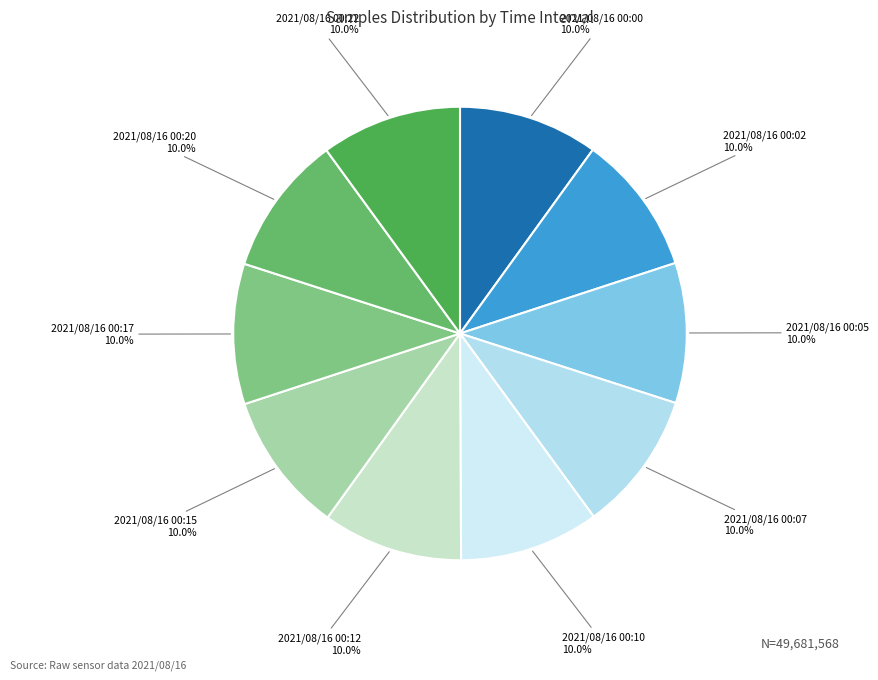

How many segments does this pie chart have?

10